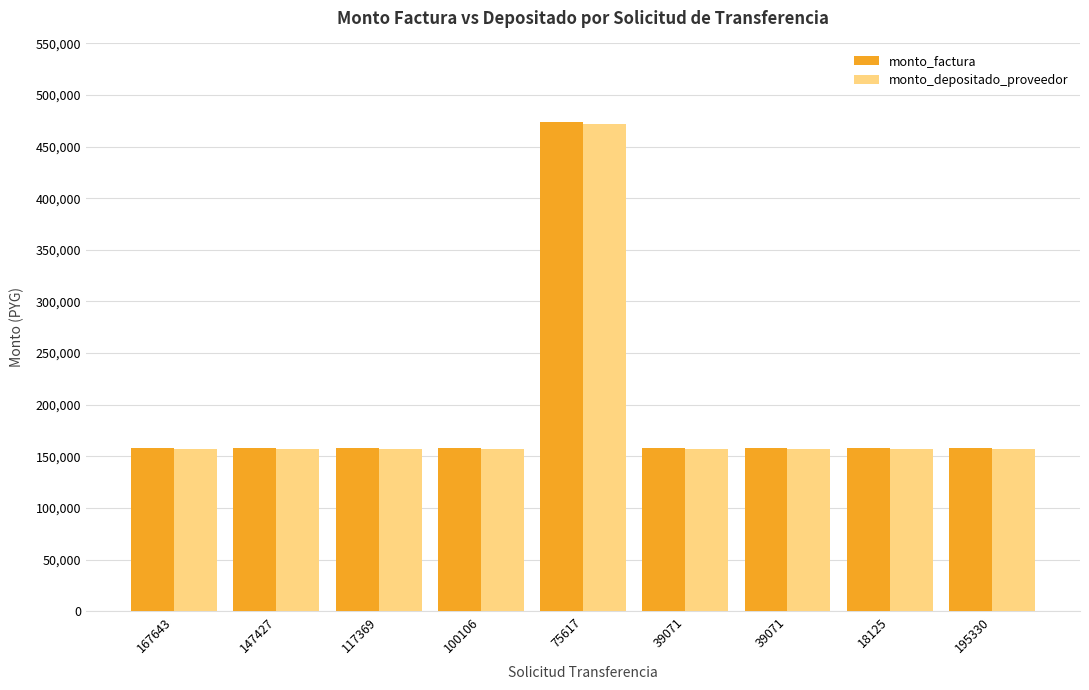

True or false: monto_depositado_proveedor has a value of 157425 at 147427.

True